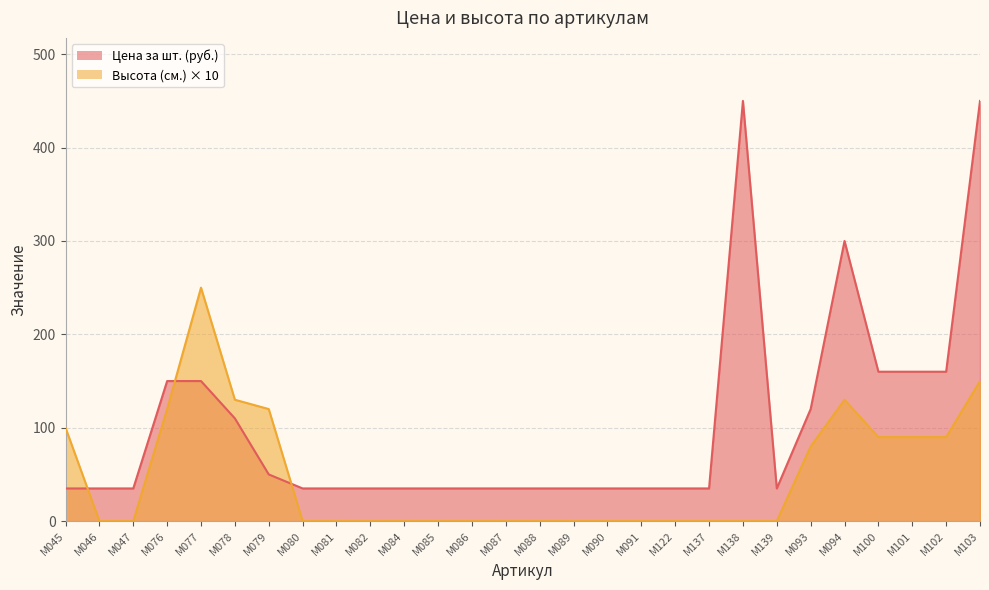

What is the label of the 25th point from the left?

М100